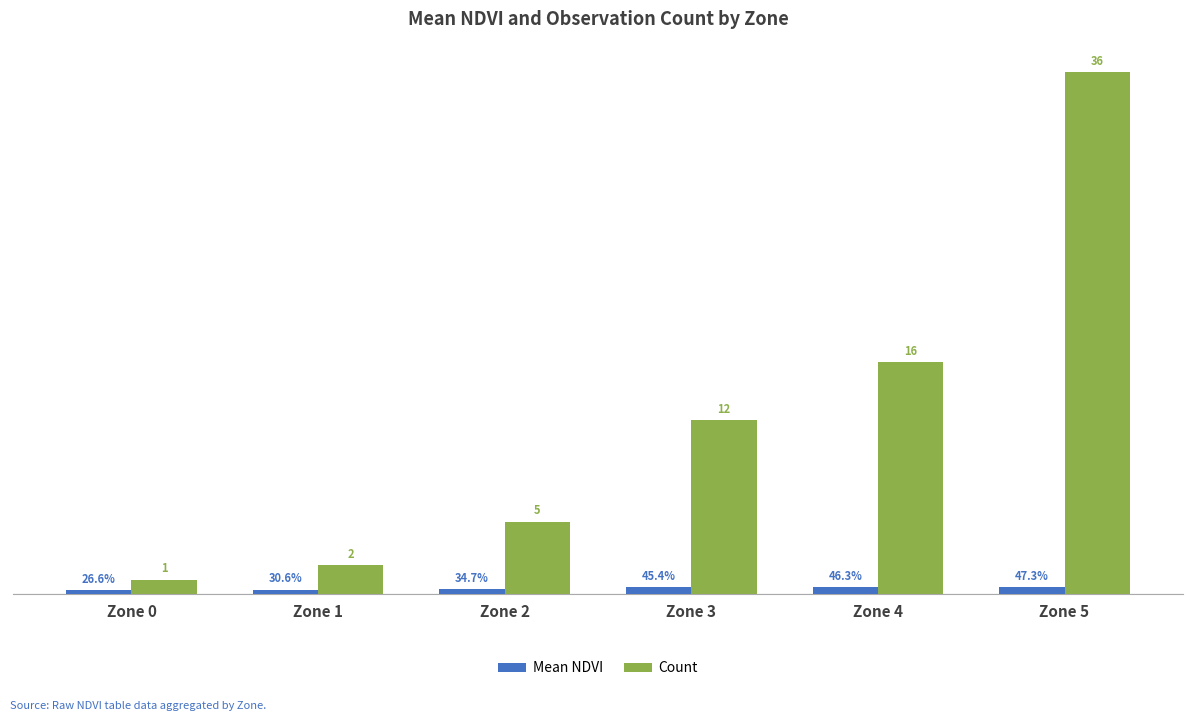

Rank the series by their average value, from highest to lowest.

Count, Mean NDVI